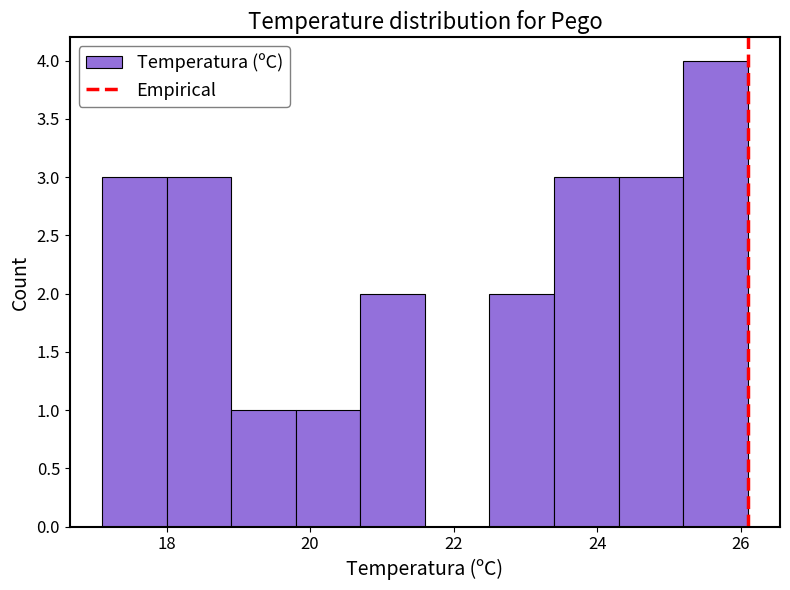

How tall is the bar that spans 25.2 to 26.1 on the x-axis? Neither the bar edges nor the heights are printed on the chart, so give them approximately, as read against the axes.

4